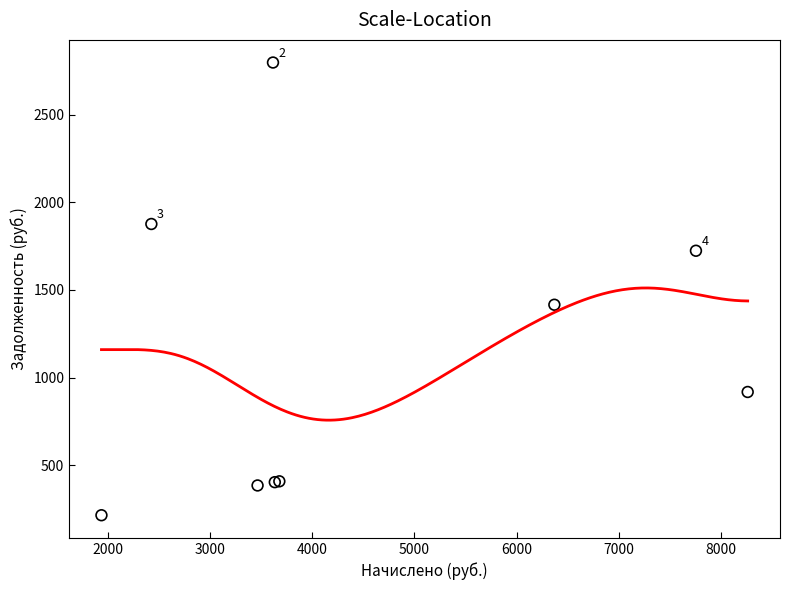

What Y value in the scatter plot is closest to 1505?

1415.4